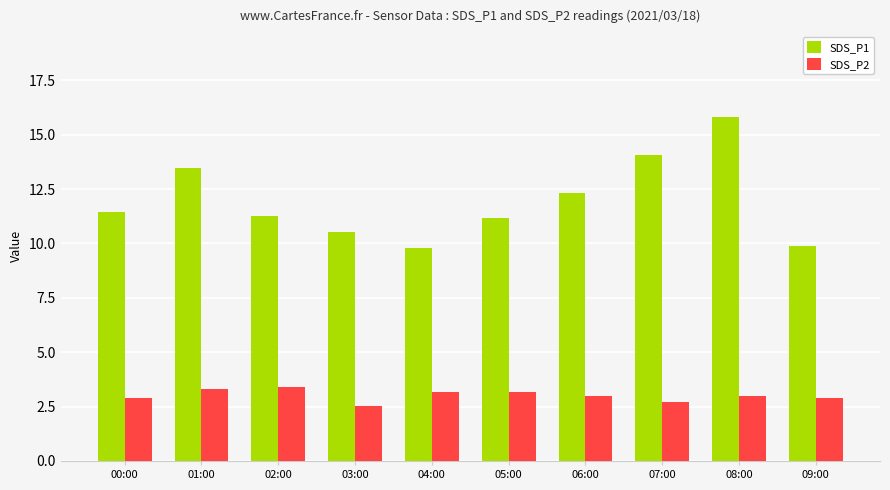

How many data points in SDS_P1 are less than 11?

3